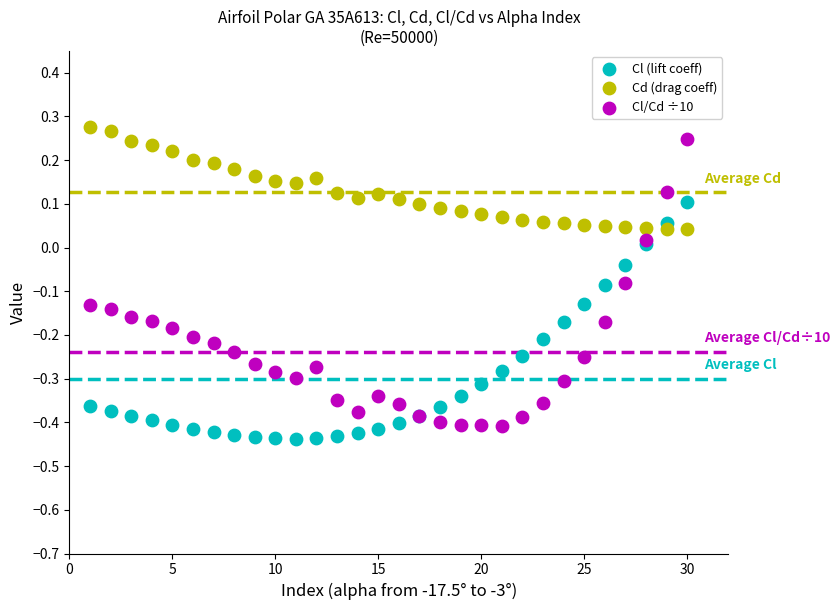

What are all the series names shown in the legend?

Cl (lift coeff), Cd (drag coeff), Cl/Cd ÷10